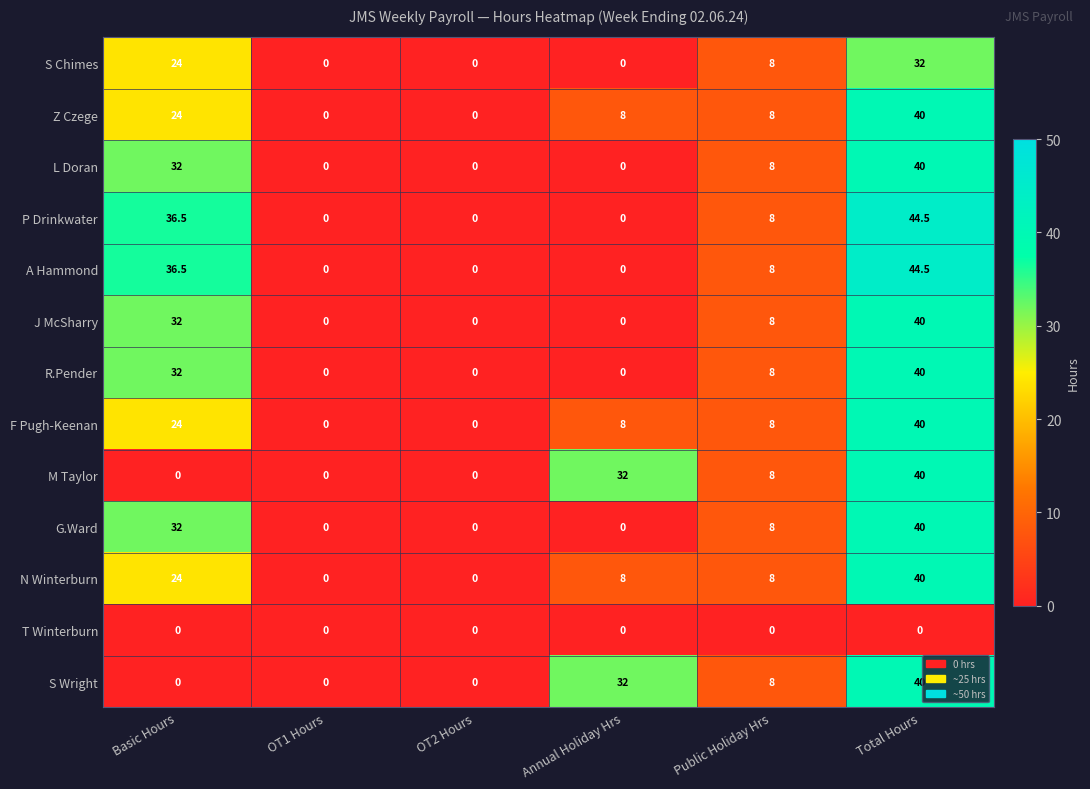

True or false: S Chimes has a value of -9.7 at OT2 Hours.

False